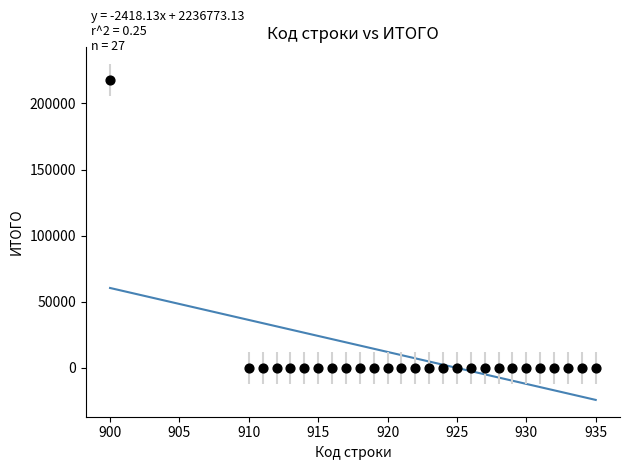

What is the range of Y values (max minus min)?

217632.0